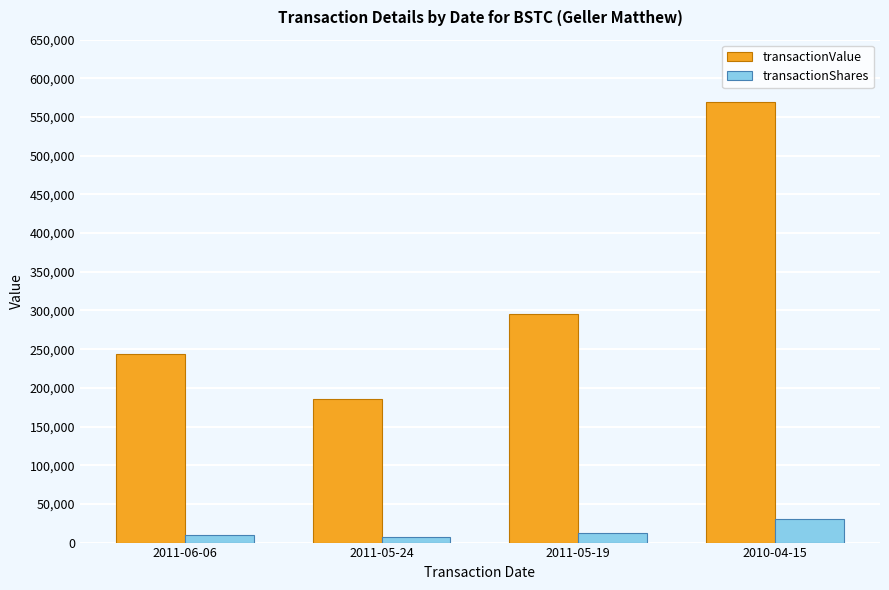

Does the chart contain any negative values?

No